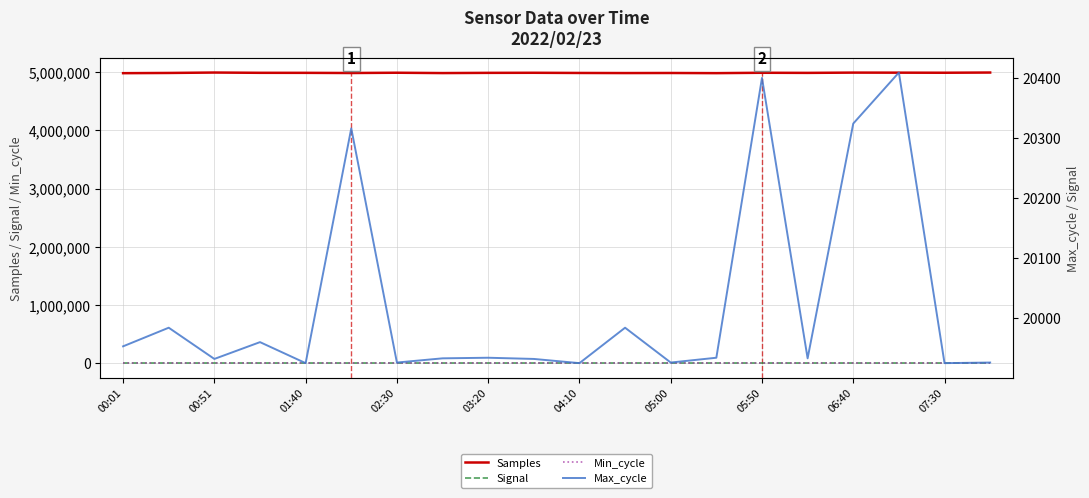

Between 02:30 and 19, which series saw the biggest shift?

Samples